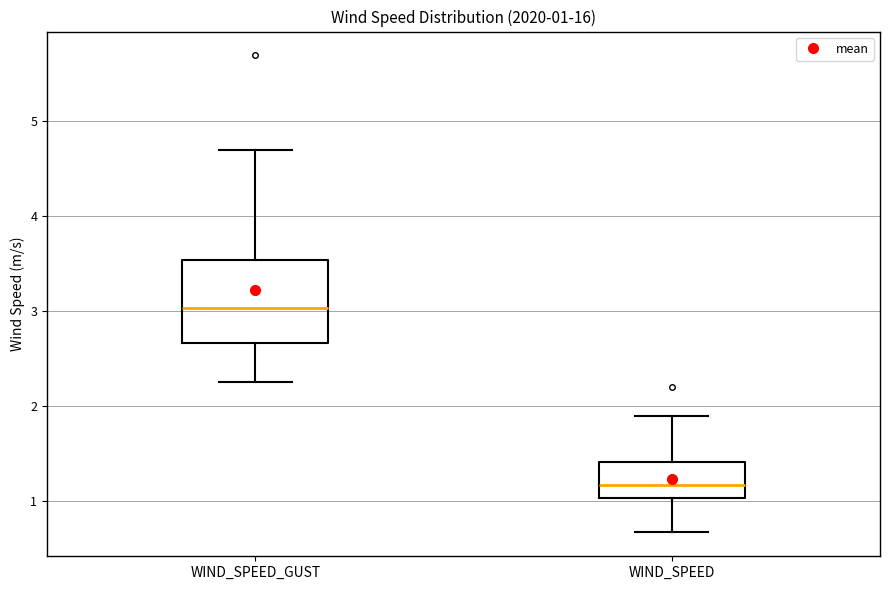

Which box's median line is the highest?

WIND_SPEED_GUST